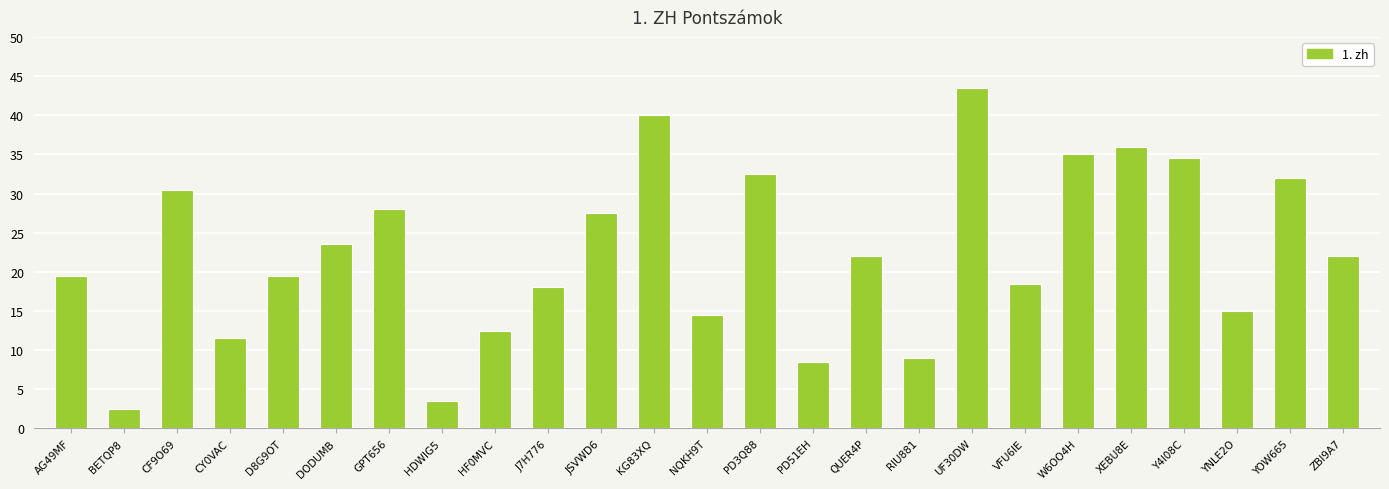

What is the label of the 16th bar from the right?

J7H776